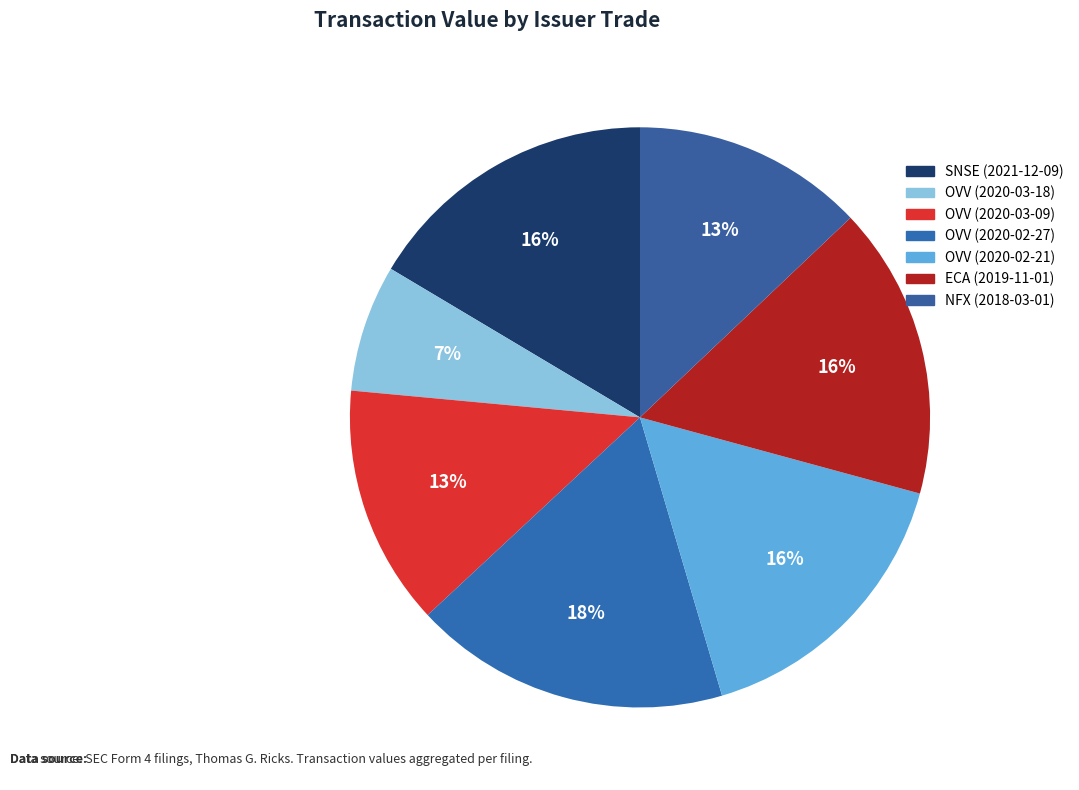

What is the total percentage of OVV (2020-02-21) and ECA (2019-11-01)?

32.5%